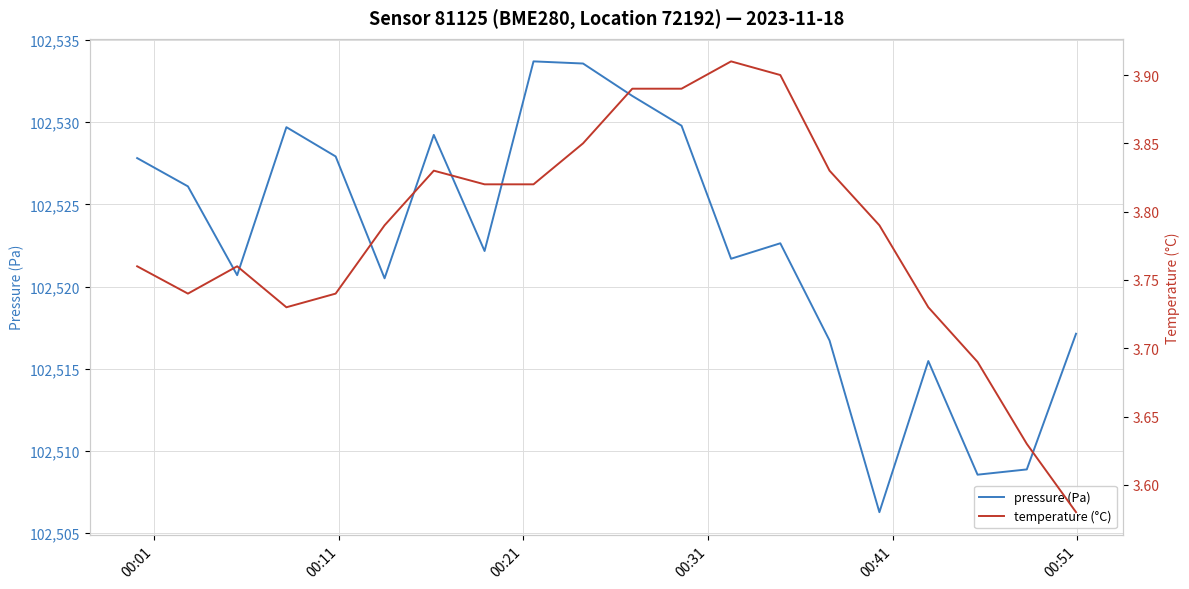

What is the maximum value for pressure (Pa)?

102533.7